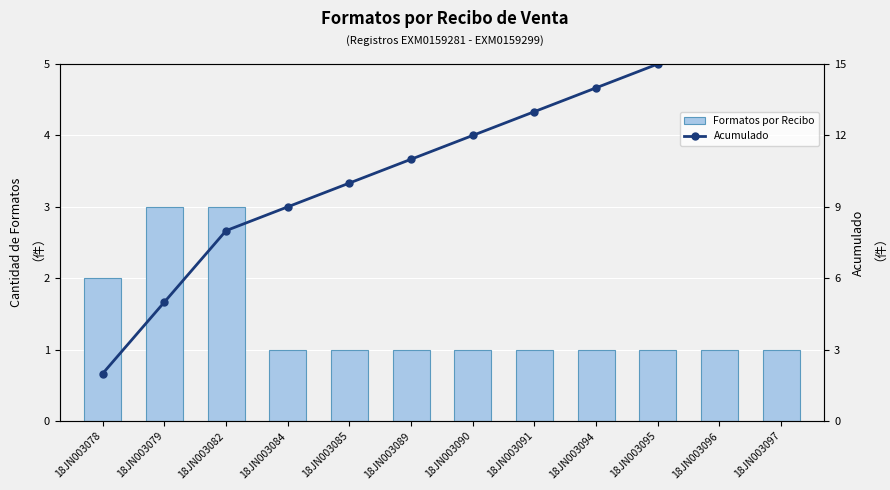

List the series in order of their overall mean, highest first.

Acumulado, Formatos por Recibo